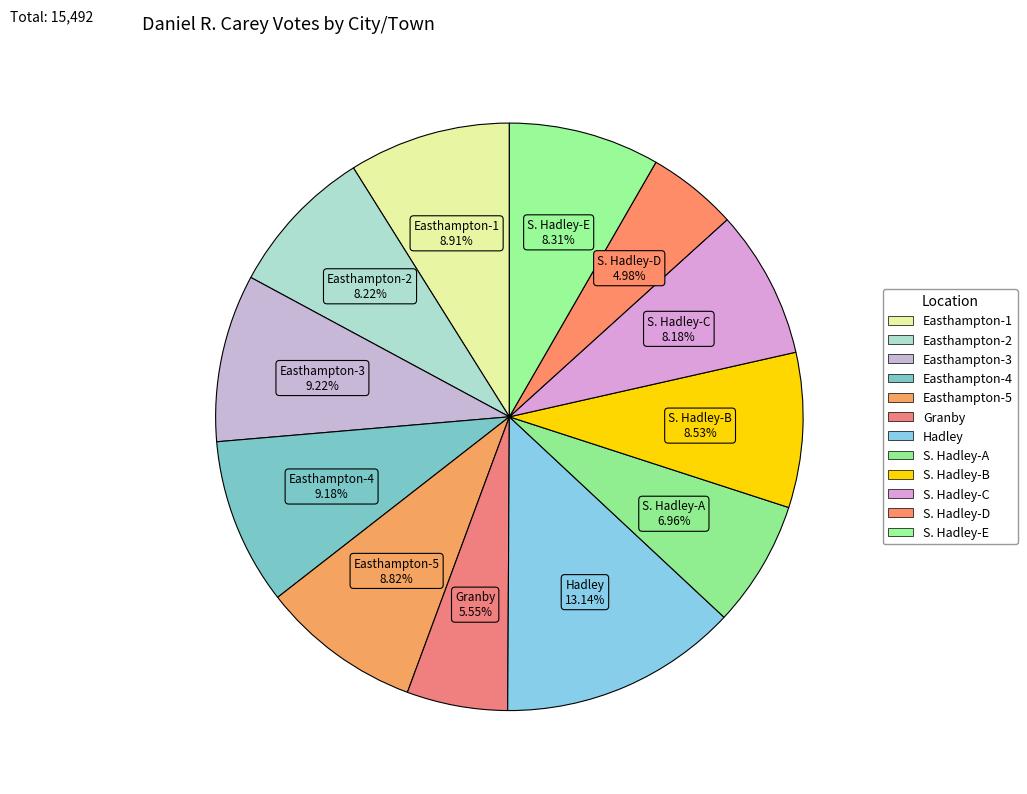

How much of the chart is everything except S. Hadley-A?

93.0%